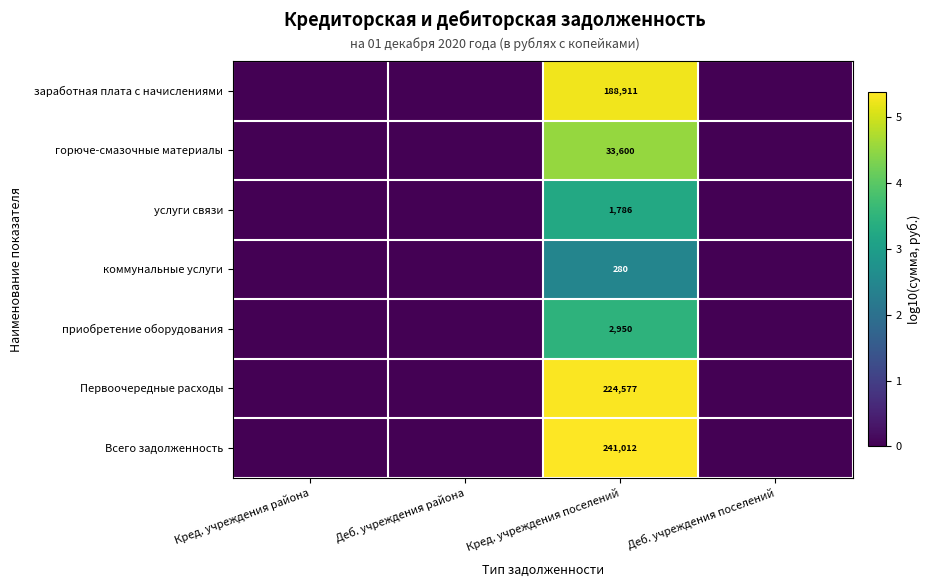

Is the value of услуги связи at Кред. учреждения поселений greater than the value of Всего задолженность at Кред. учреждения поселений?

No